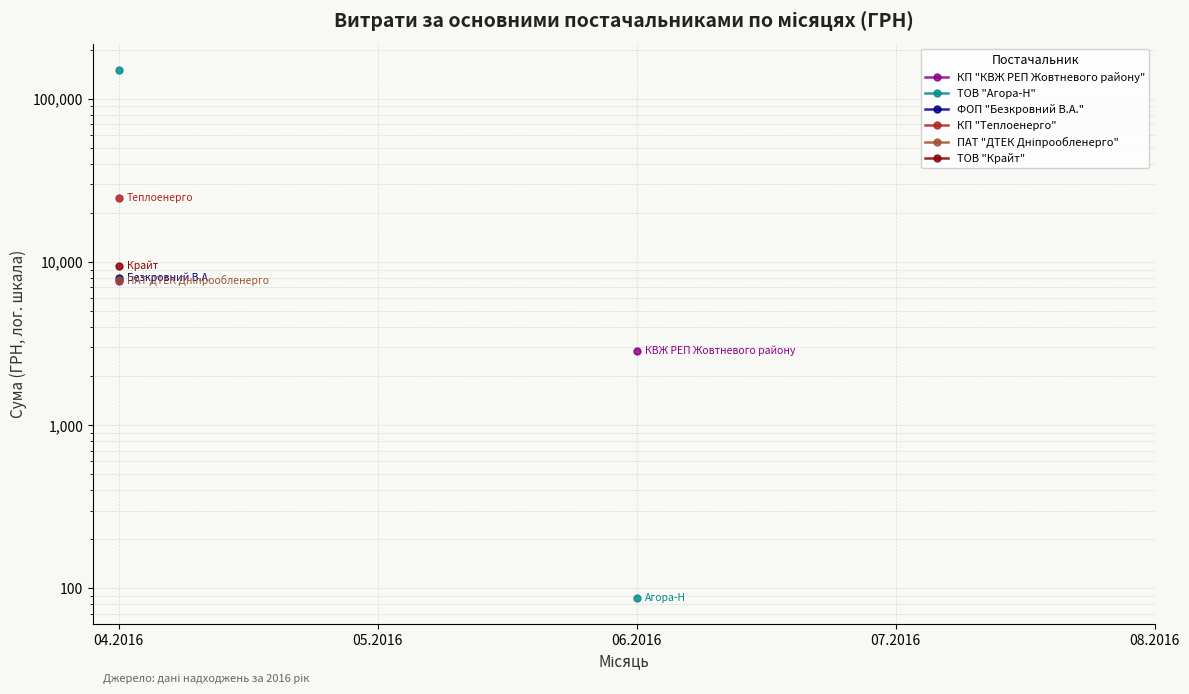

What is the value of the ТОВ "Крайт" point at the 1st from the left?

9508.1